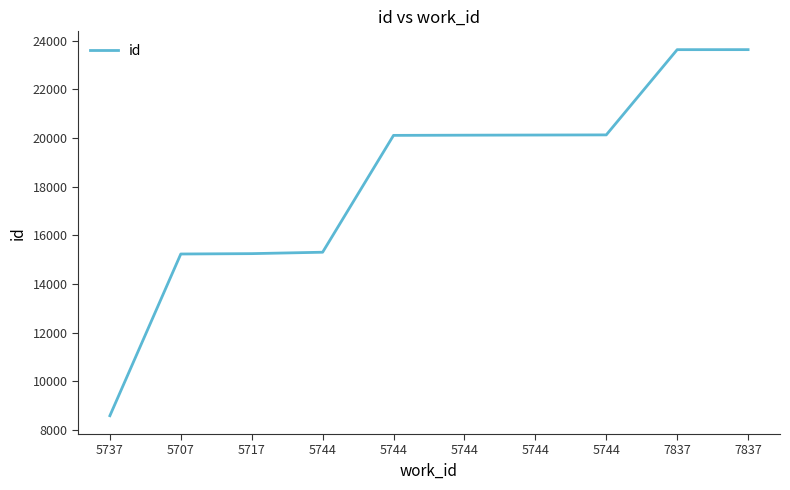

What is the label of the 6th point from the right?

5744